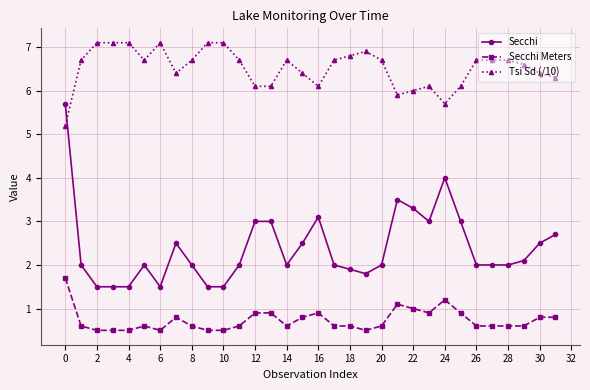

What is the sum of all Secchi Meters values?

23.4